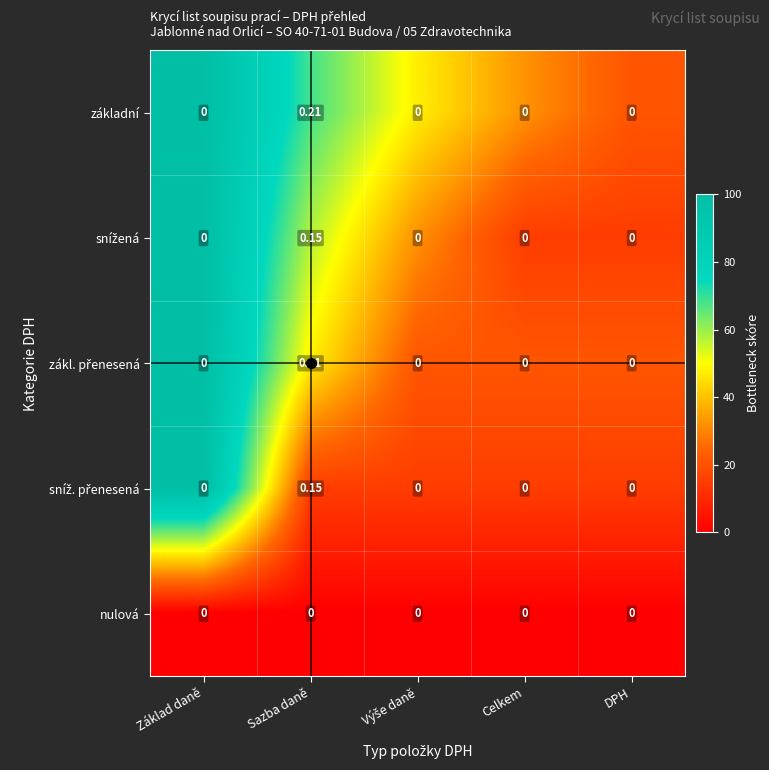

At which category is the sum across all series the highest?

Sazba daně